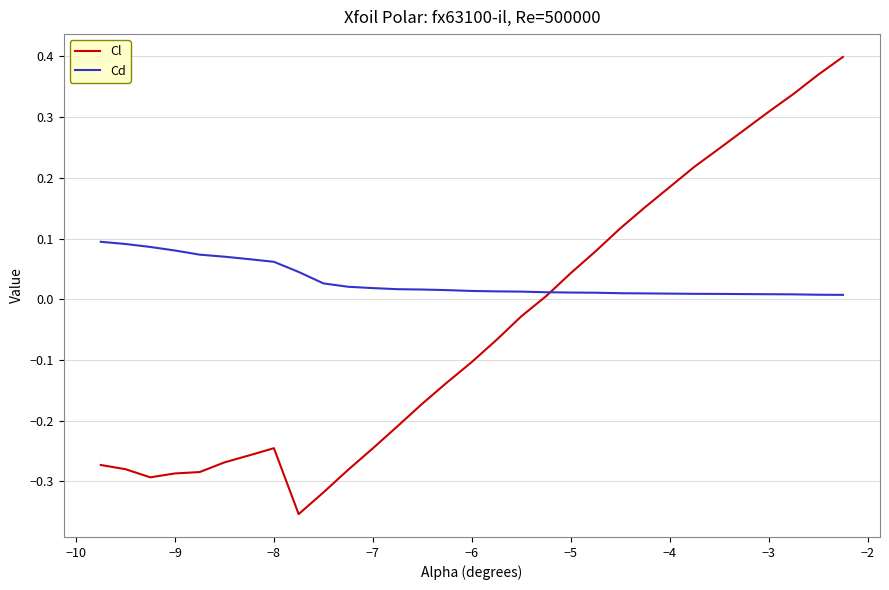

Which series has the largest total across all categories?

Cd